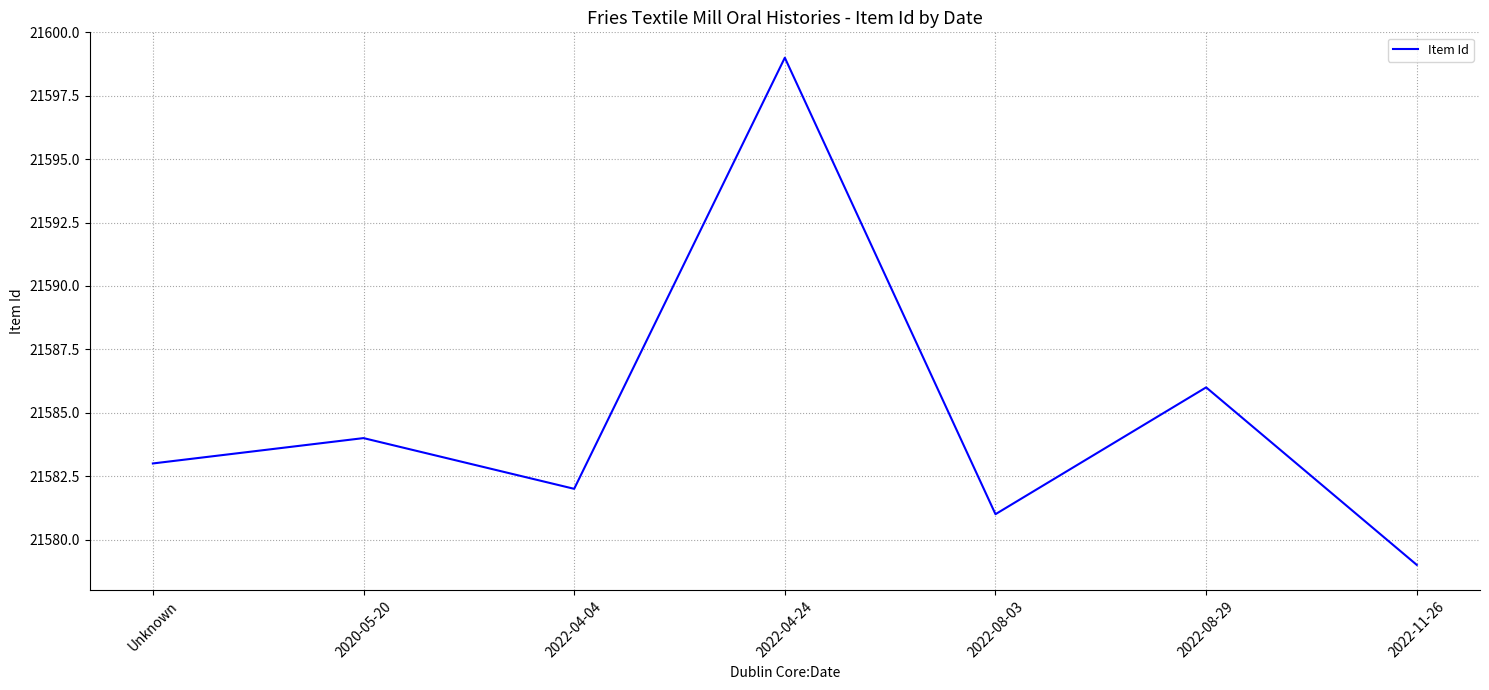

What is the average value?

21585